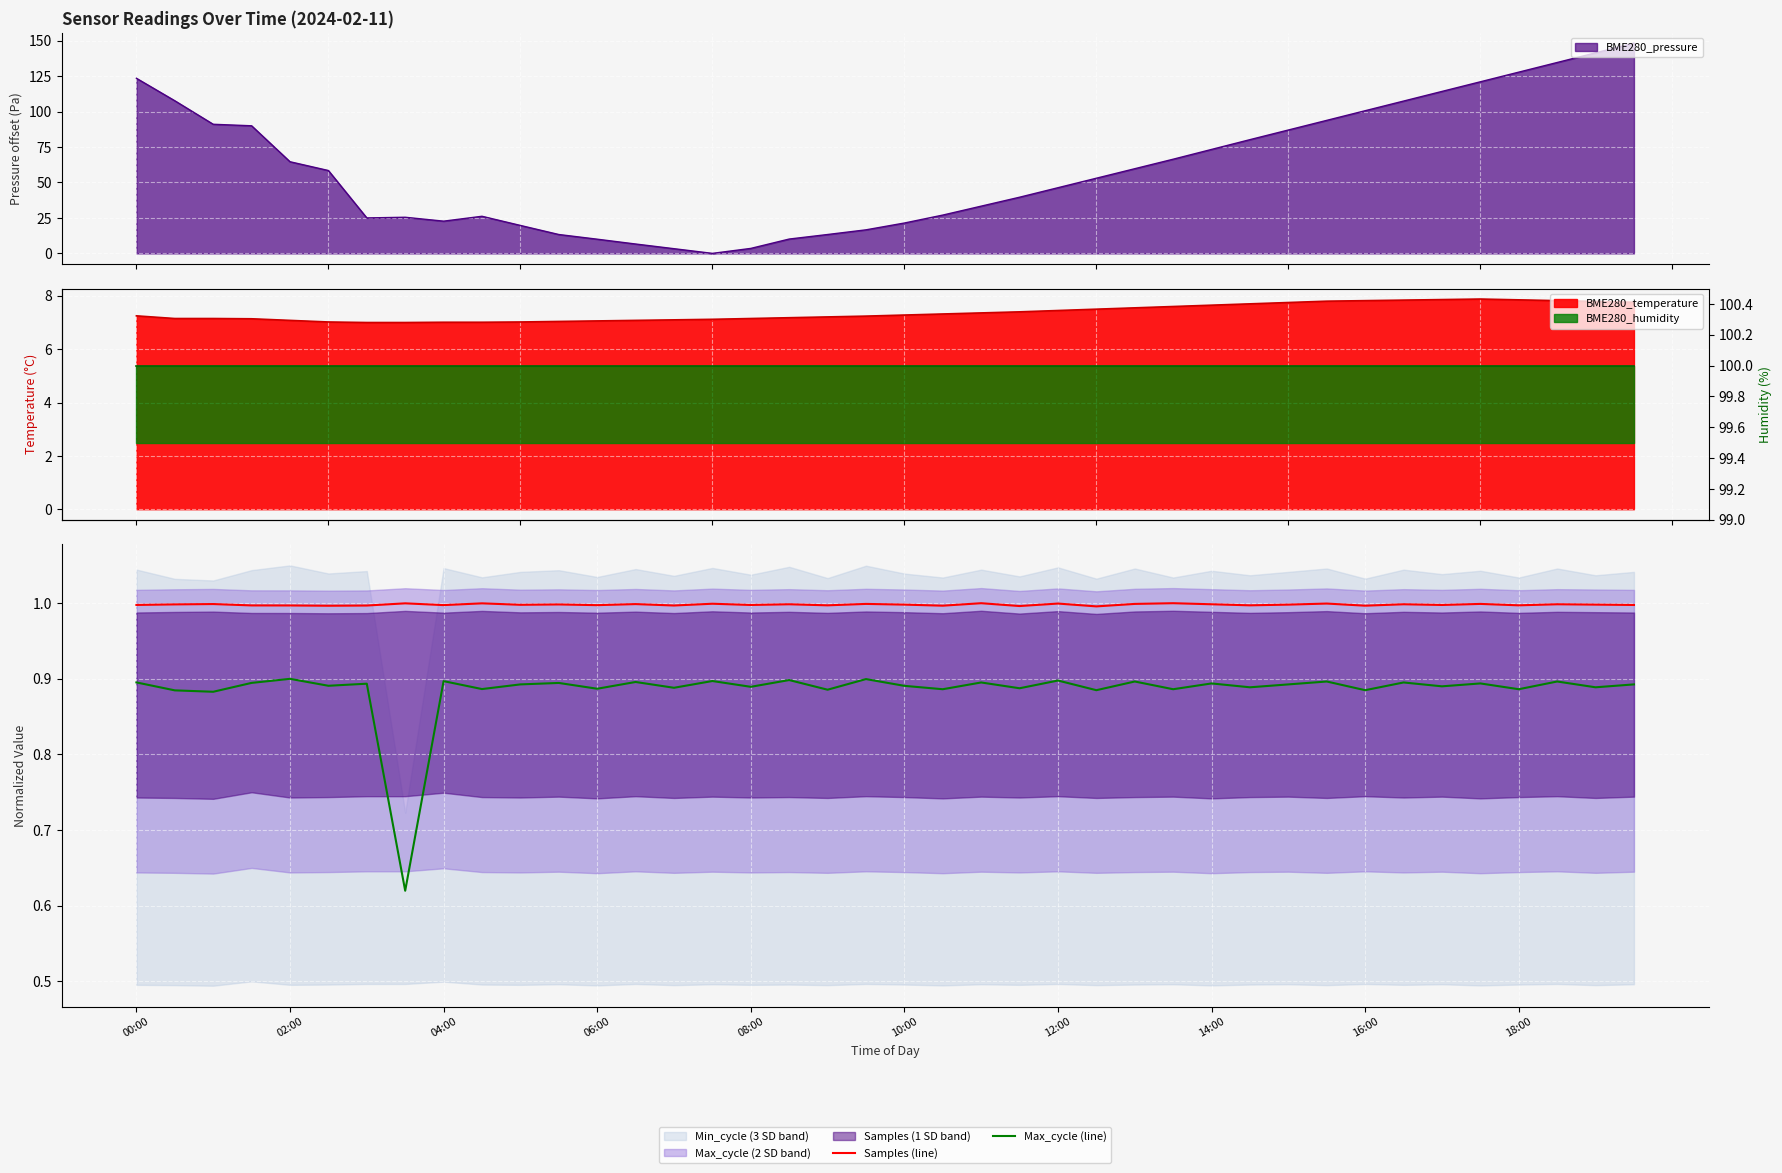

True or false: Max_cycle (line) and Samples (line) intersect in this chart.

False